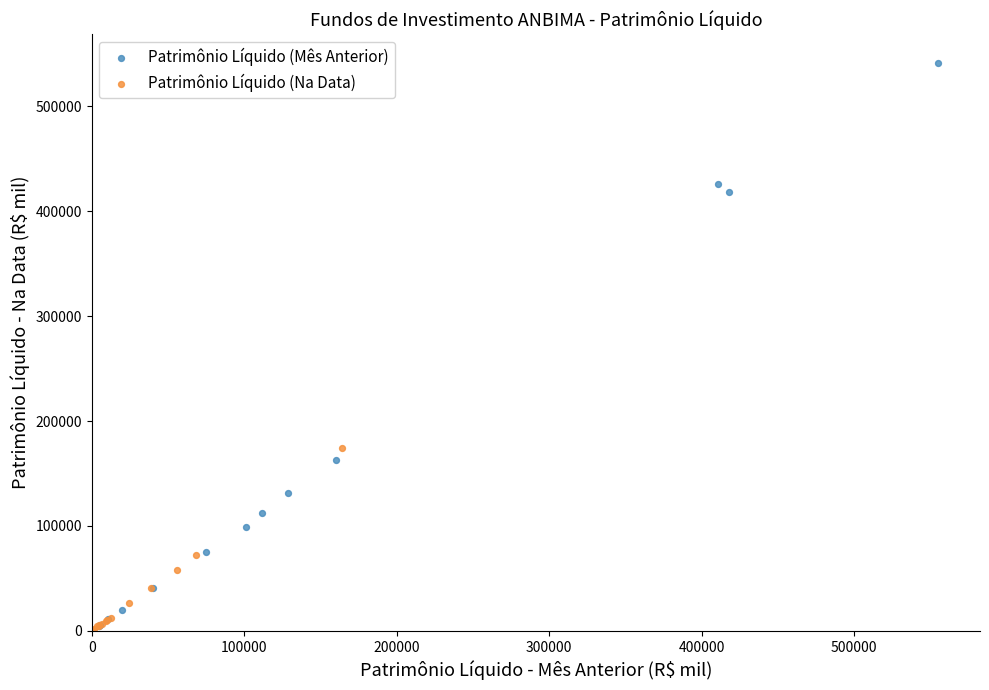

Which series has the largest Y range (max minus min)?

Patrimônio Líquido (Mês Anterior)